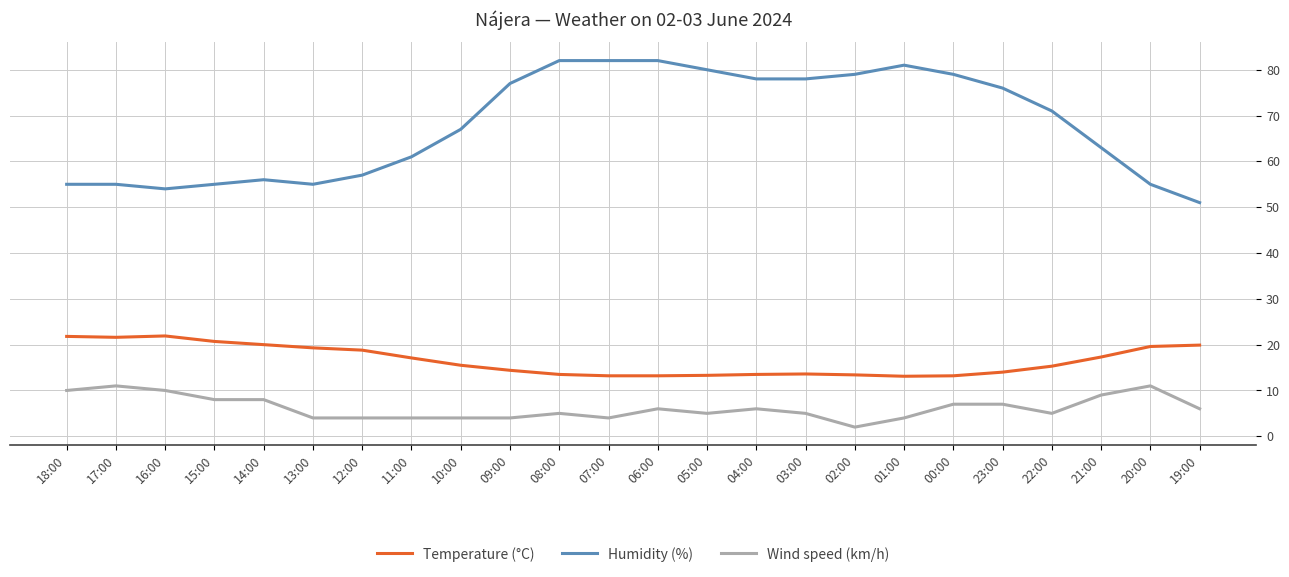

Does the chart have visible grid lines?

Yes